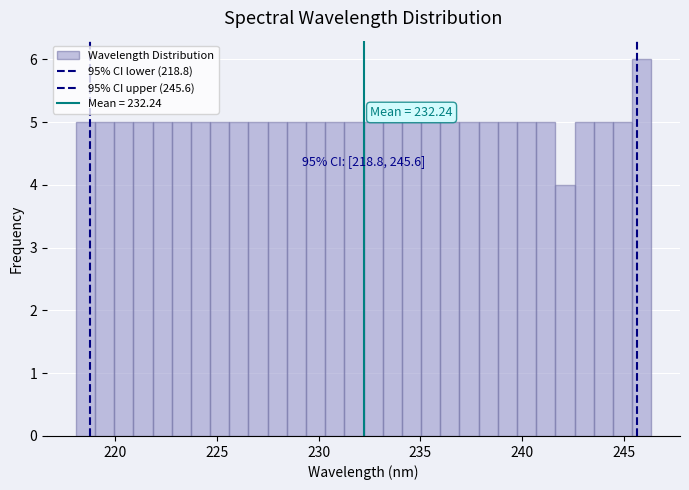

Around what value on the x-axis is the tallest bar? Give the approximate position of its centre, as read against the axis.

246.0